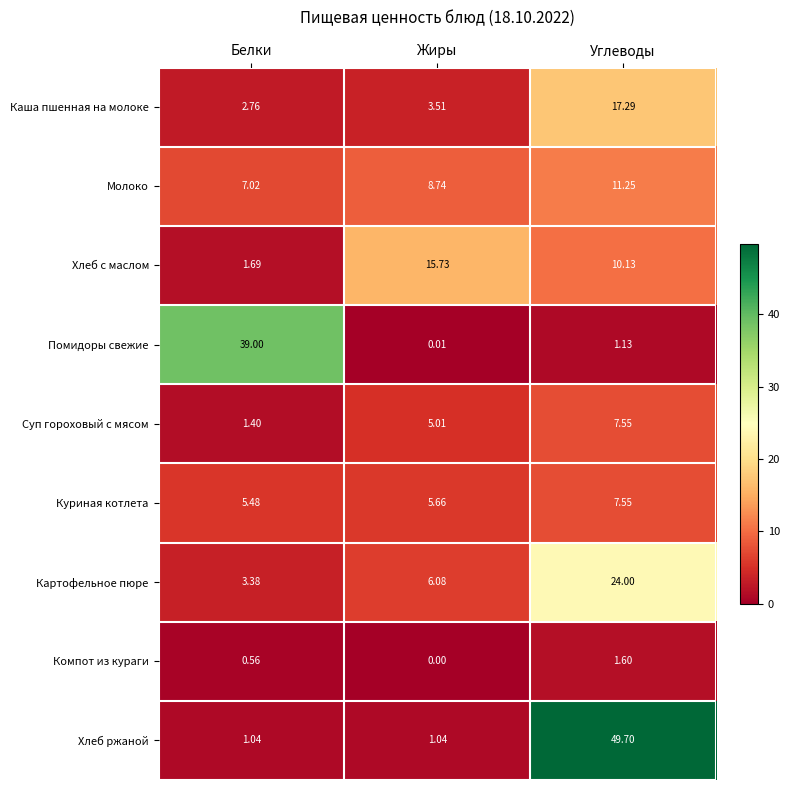

Is the value of Картофельное пюре at Белки greater than the value of Хлеб ржаной at Белки?

Yes